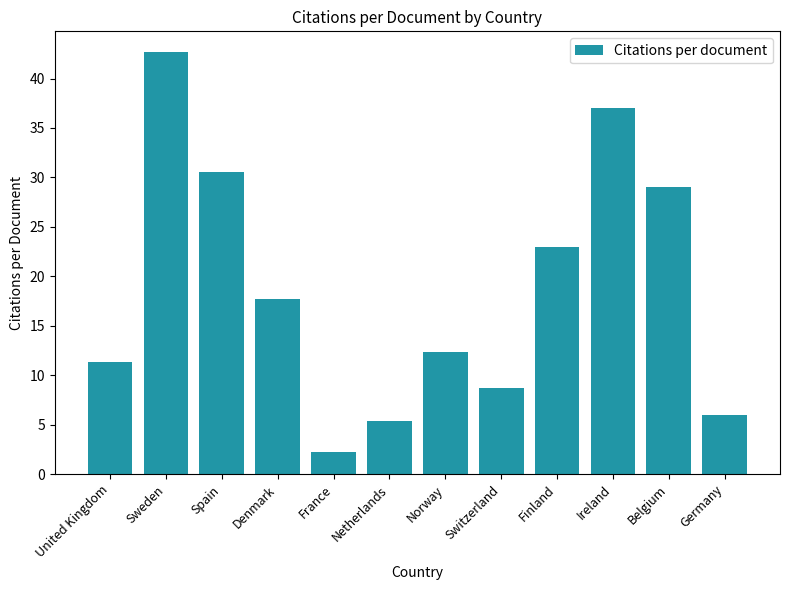

What position from the left is Sweden?

2